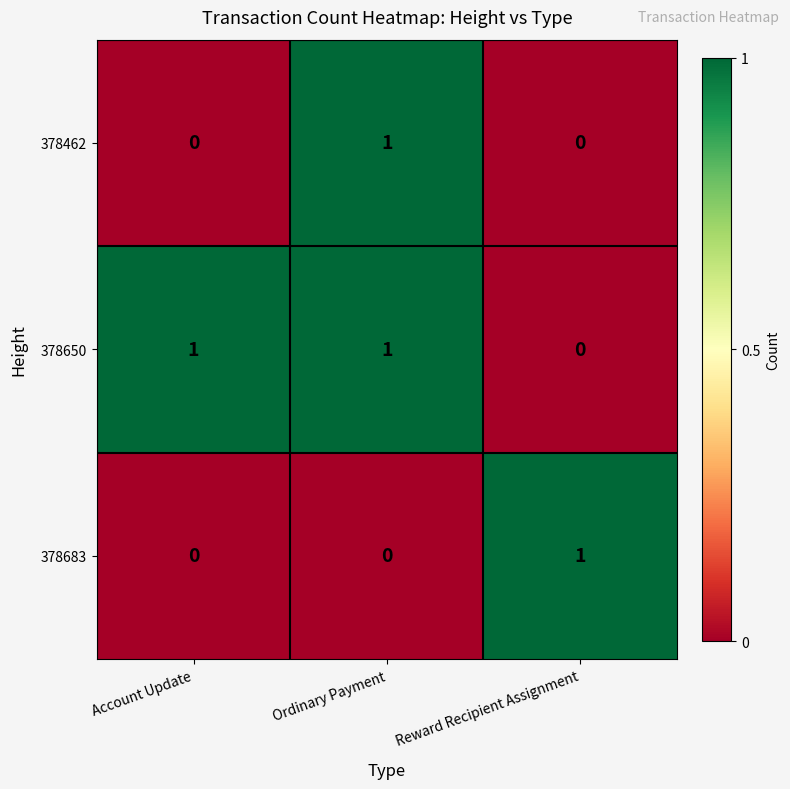

Is it true that 378462 equals -1 at Reward Recipient Assignment?

False